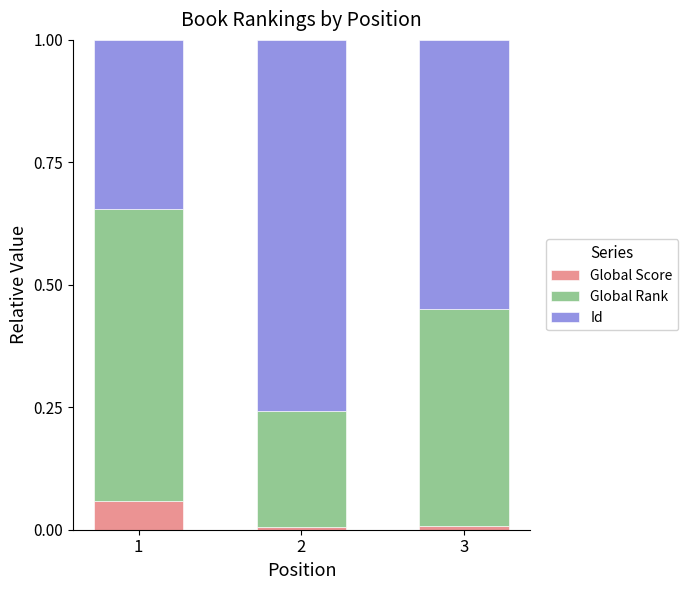

What is the total value across all series at 1?

1.0